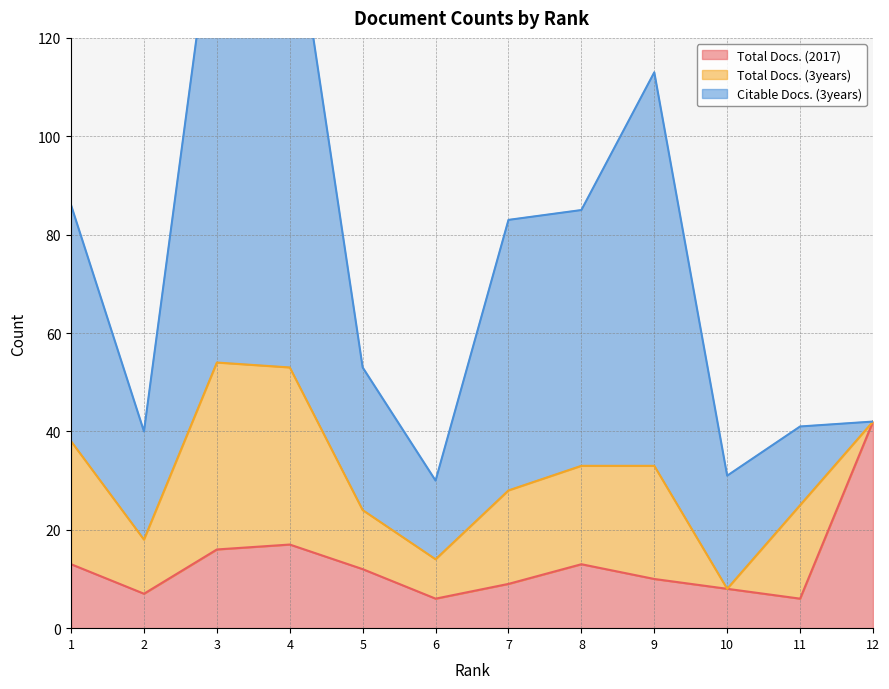

What is the total value across all series at 9?

113